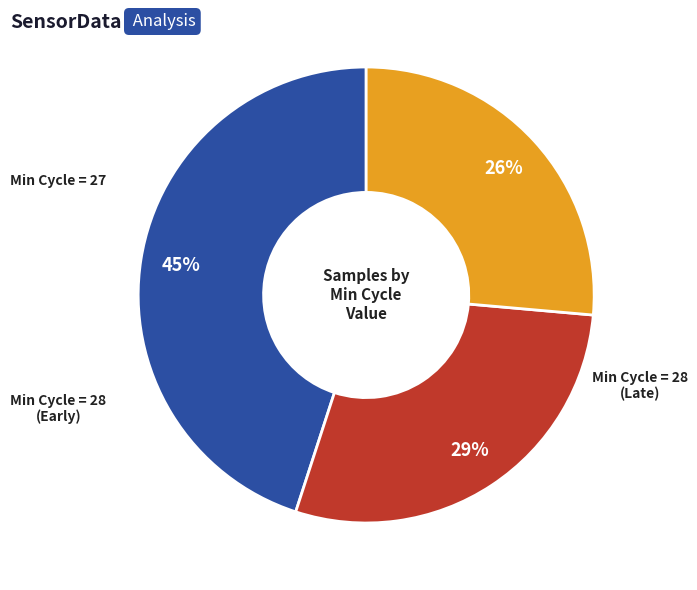

Is there a majority slice in this chart?

No